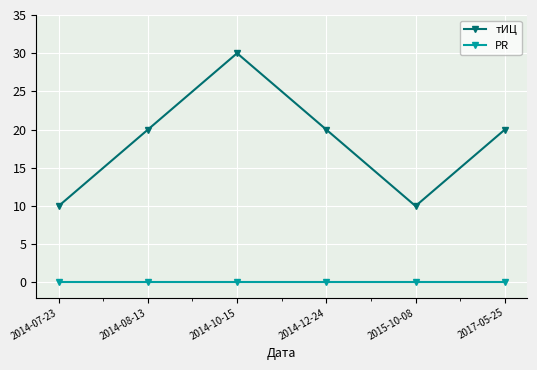

True or false: PR and тИЦ cross at least once.

False